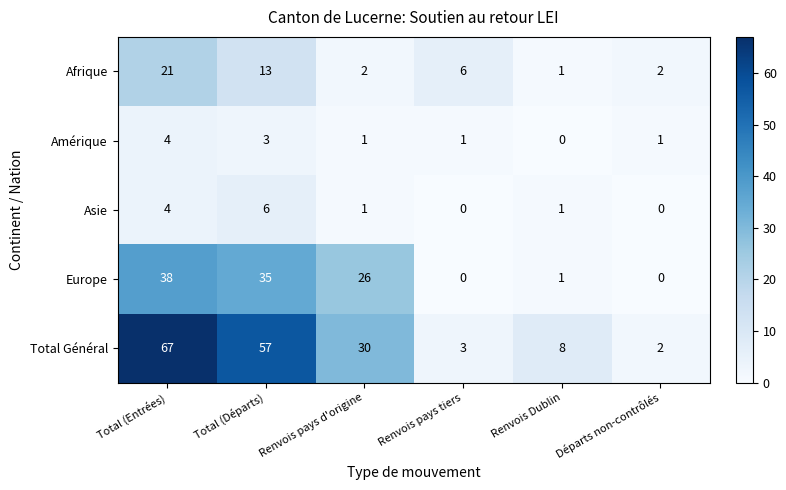

Which series has the widest spread of values?

Total Général